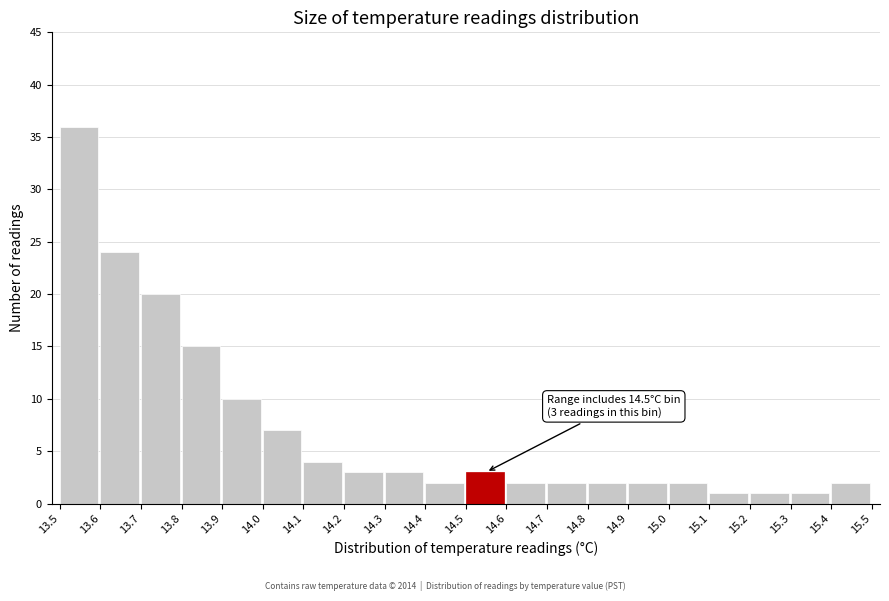

Which range on the x-axis has the tallest bar?

13.5 to 13.6